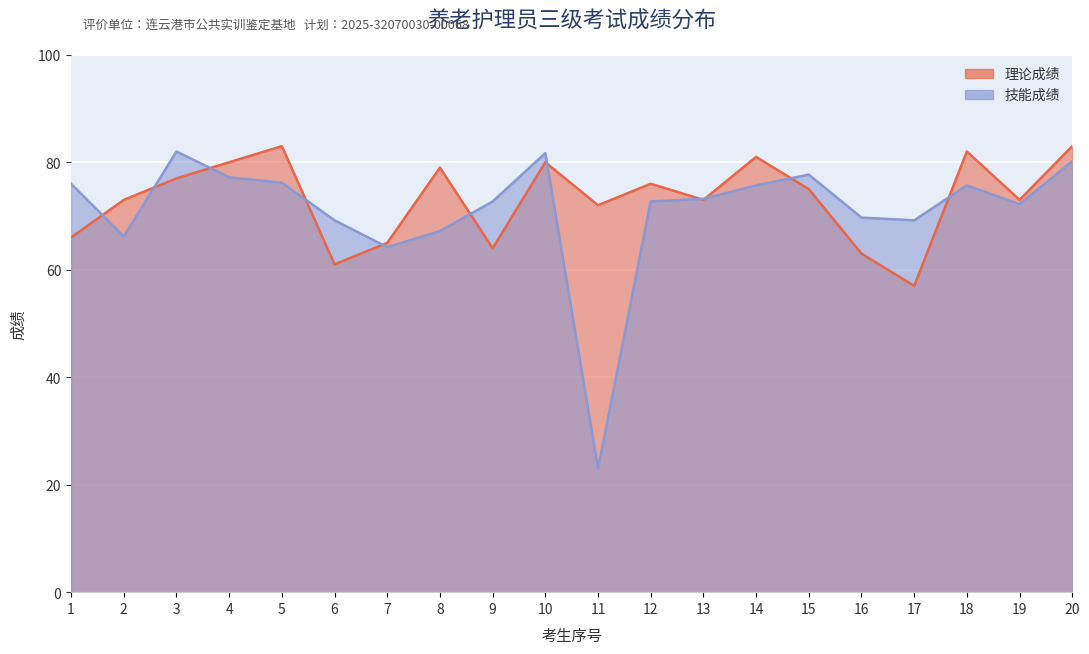

How many data points in 理论成绩 are above 75?

9